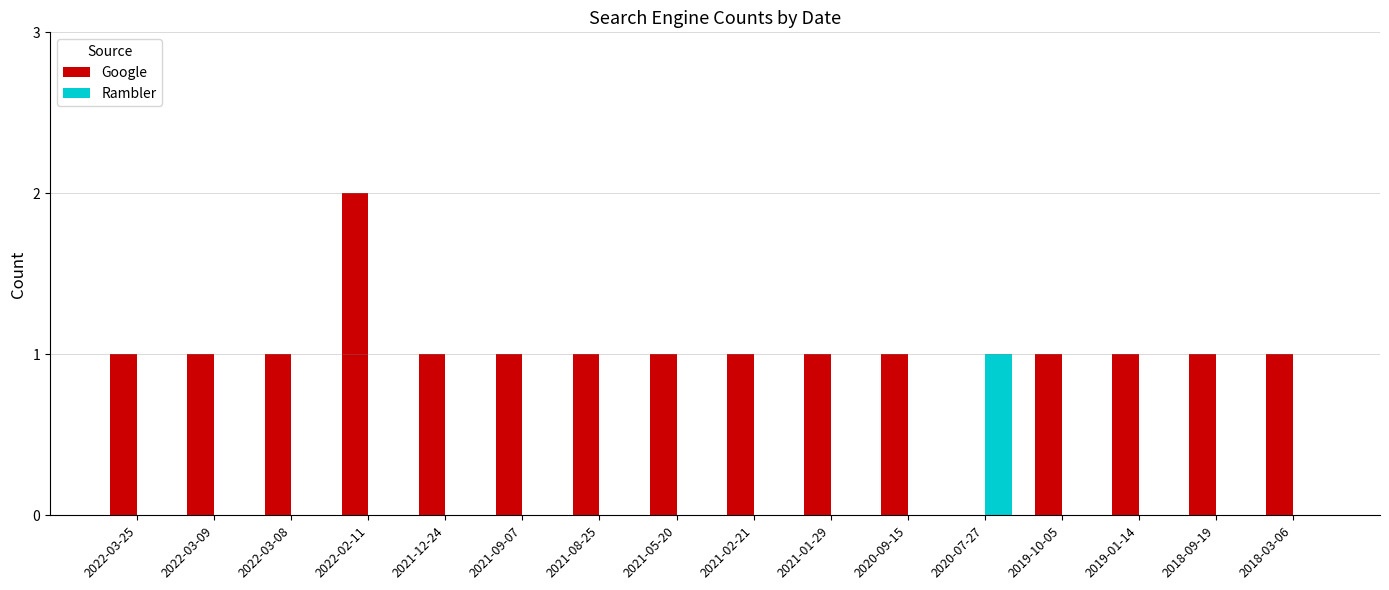

True or false: Google has a value of 0 at 2018-03-06.

False